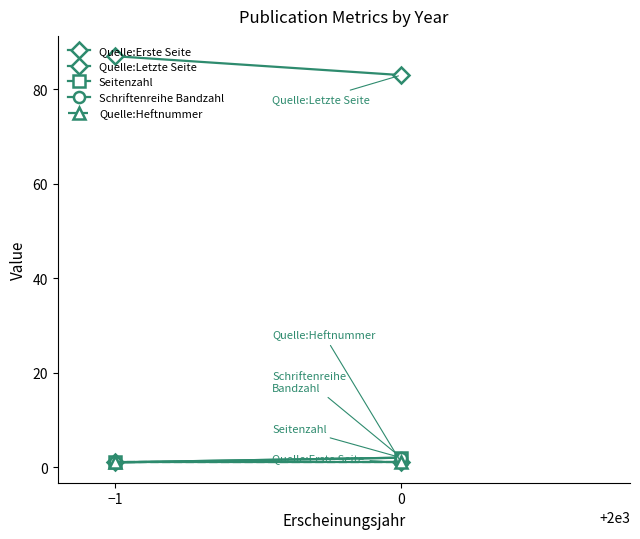

What is the total value across all series at −1?

91